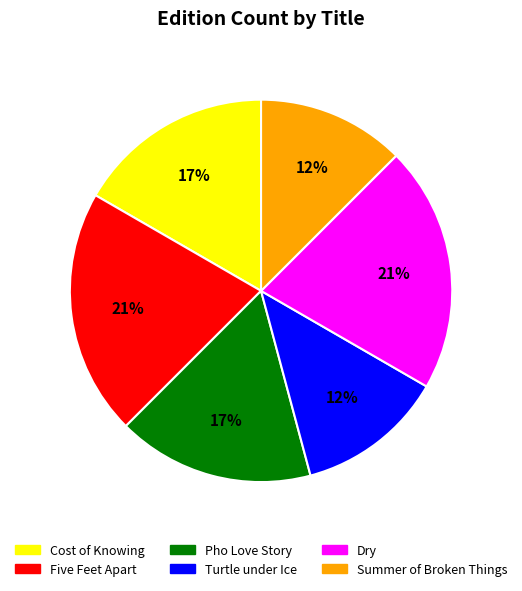

How many segments does this pie chart have?

6